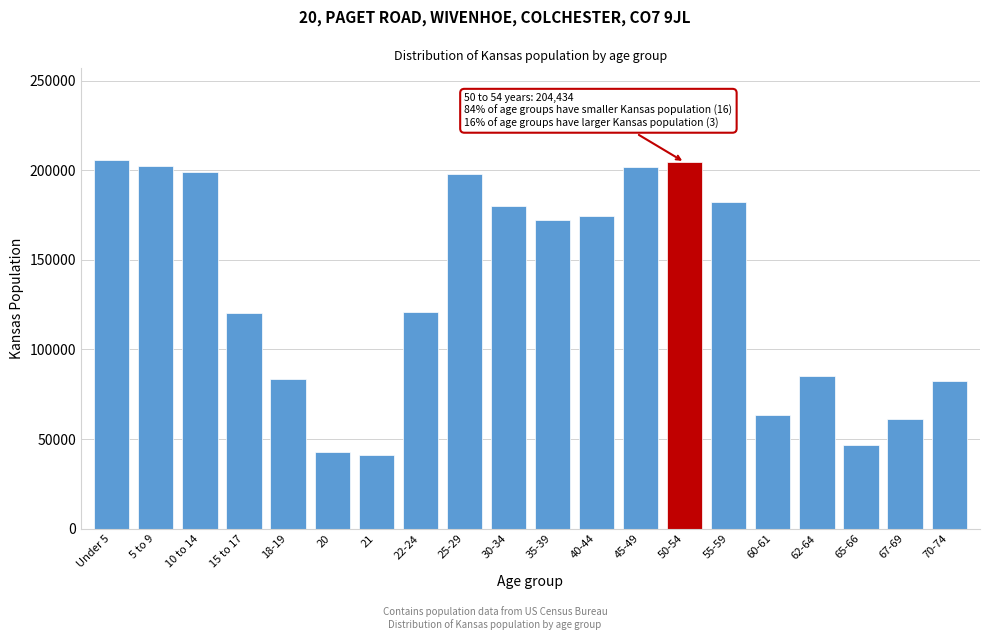

What is the sum of all values?

2667391